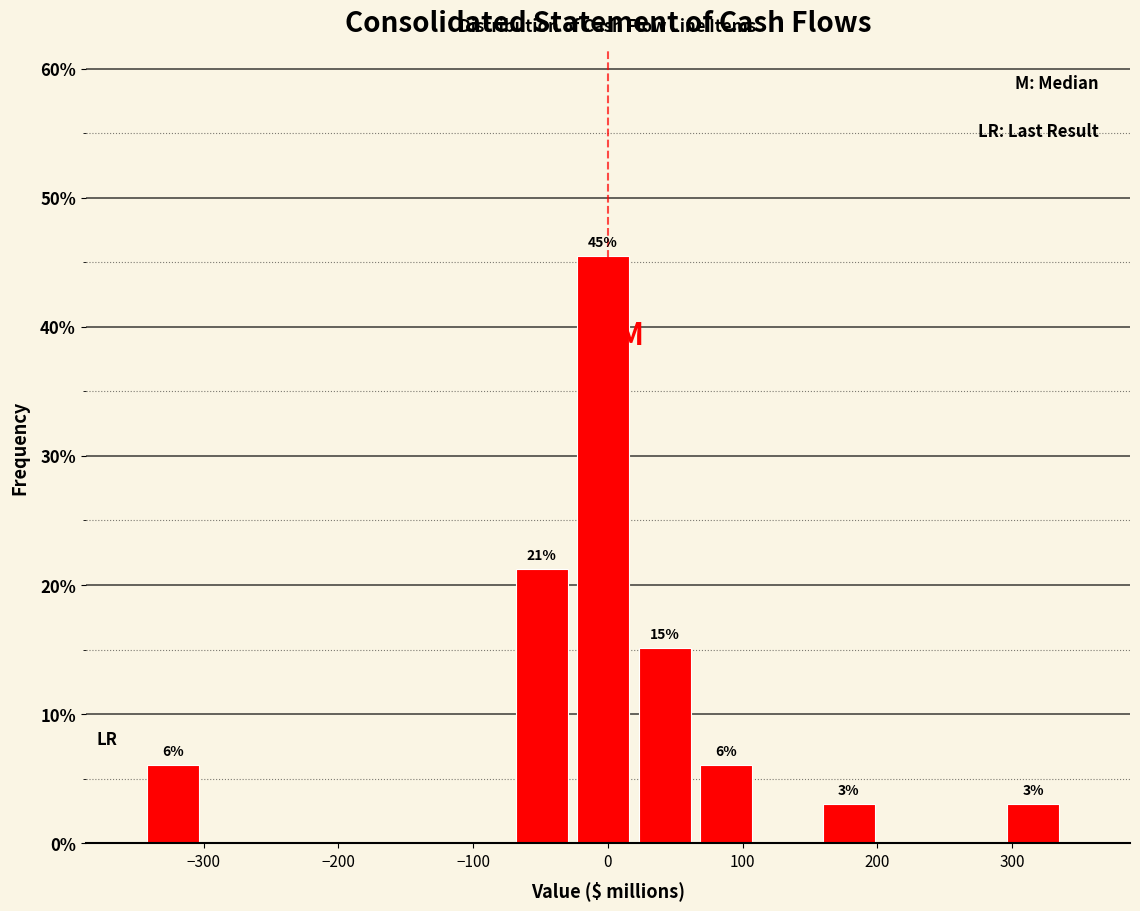

Over which range of the x-axis is the bar tallest?

-20 to 20